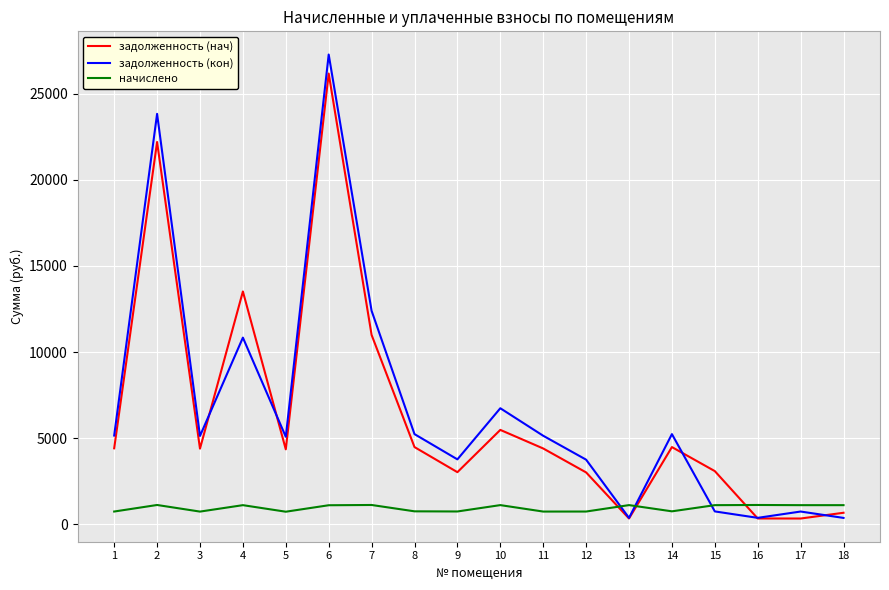

Where do начислено and задолженность (нач) first cross each other?

12 and 13